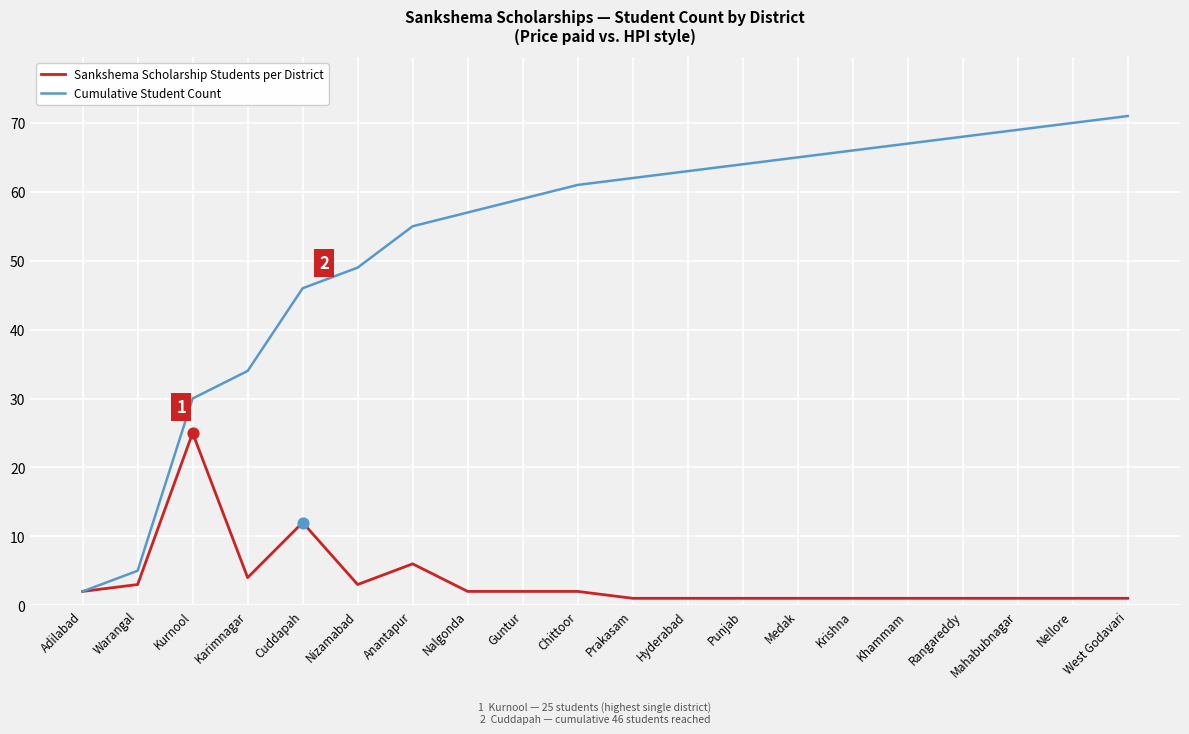

Which series has the largest total across all categories?

Cumulative Student Count